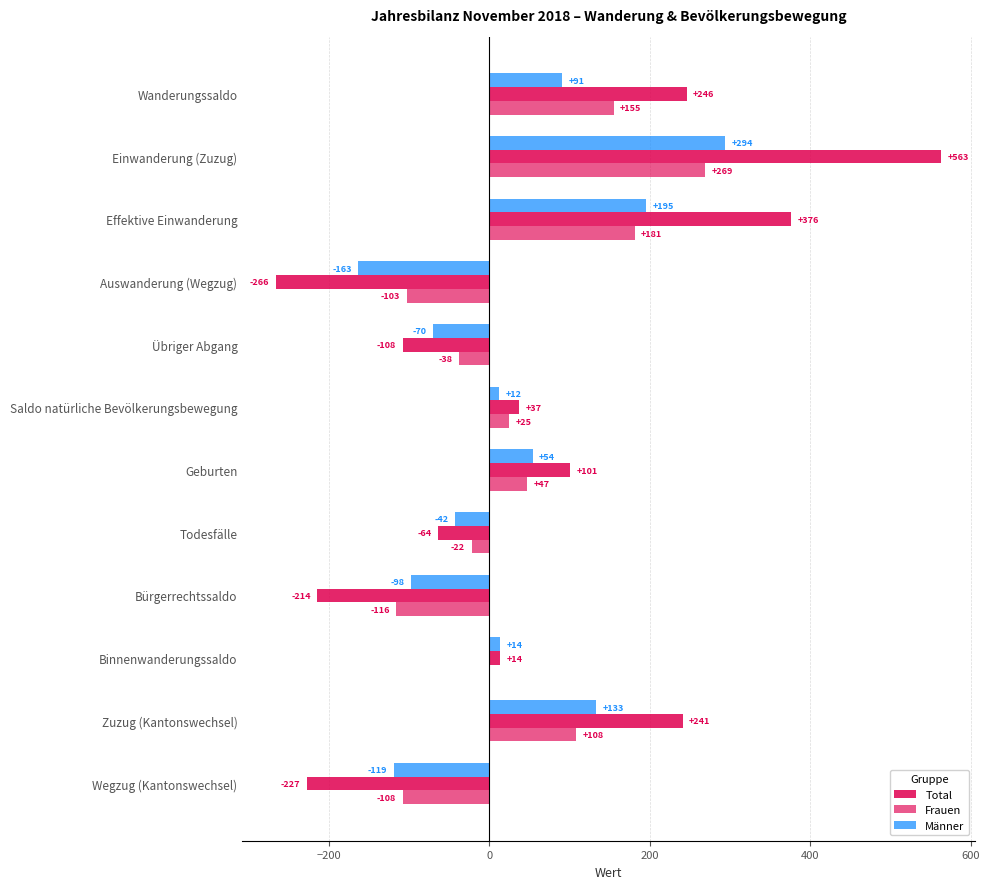

Count the number of categories in the chart.

12